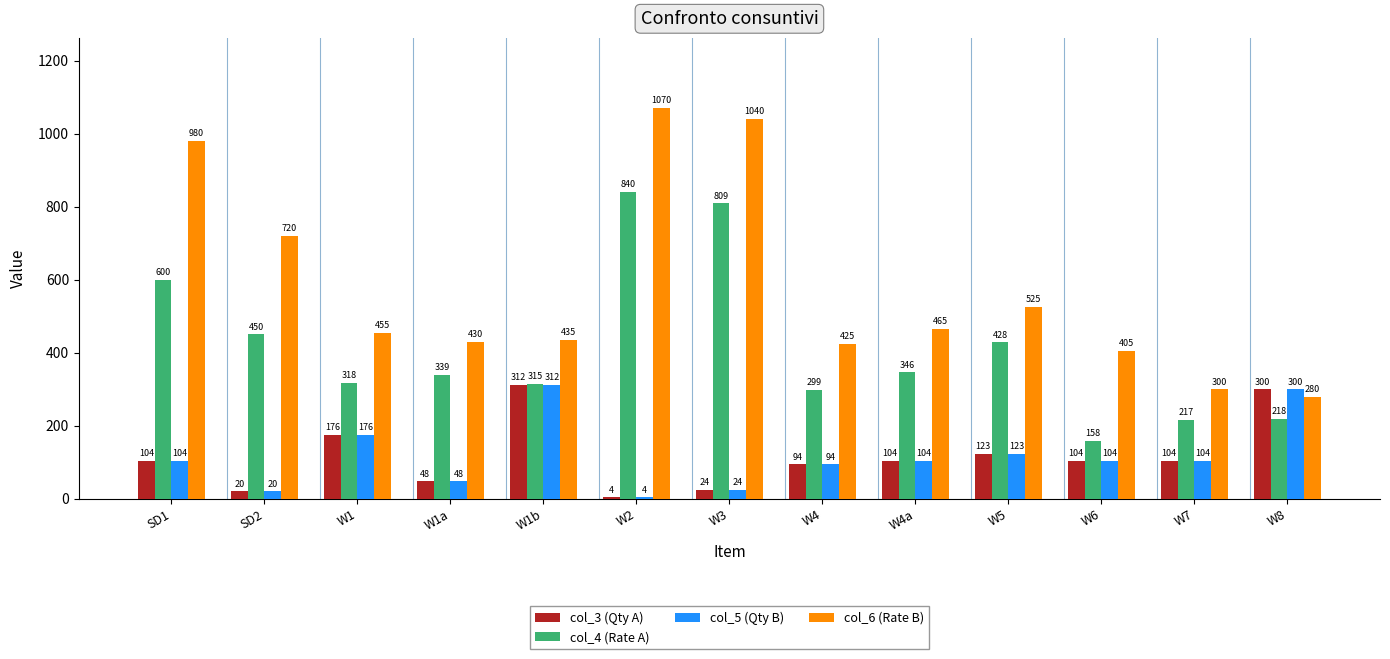

The value of col_4 (Rate A) at W1 is 318. True or false?

True